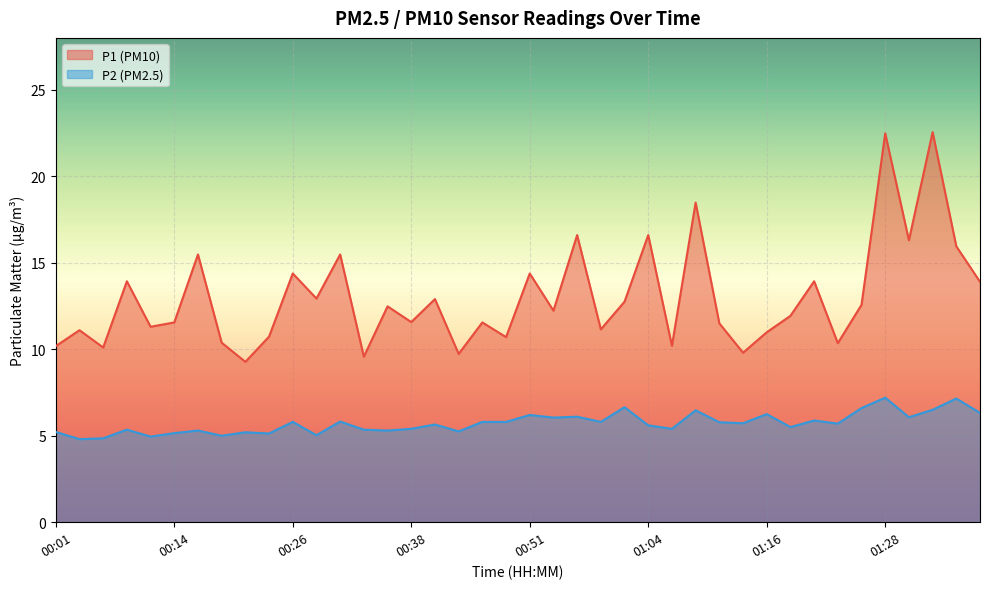

Where does the P1 series first go above 12?

00:09